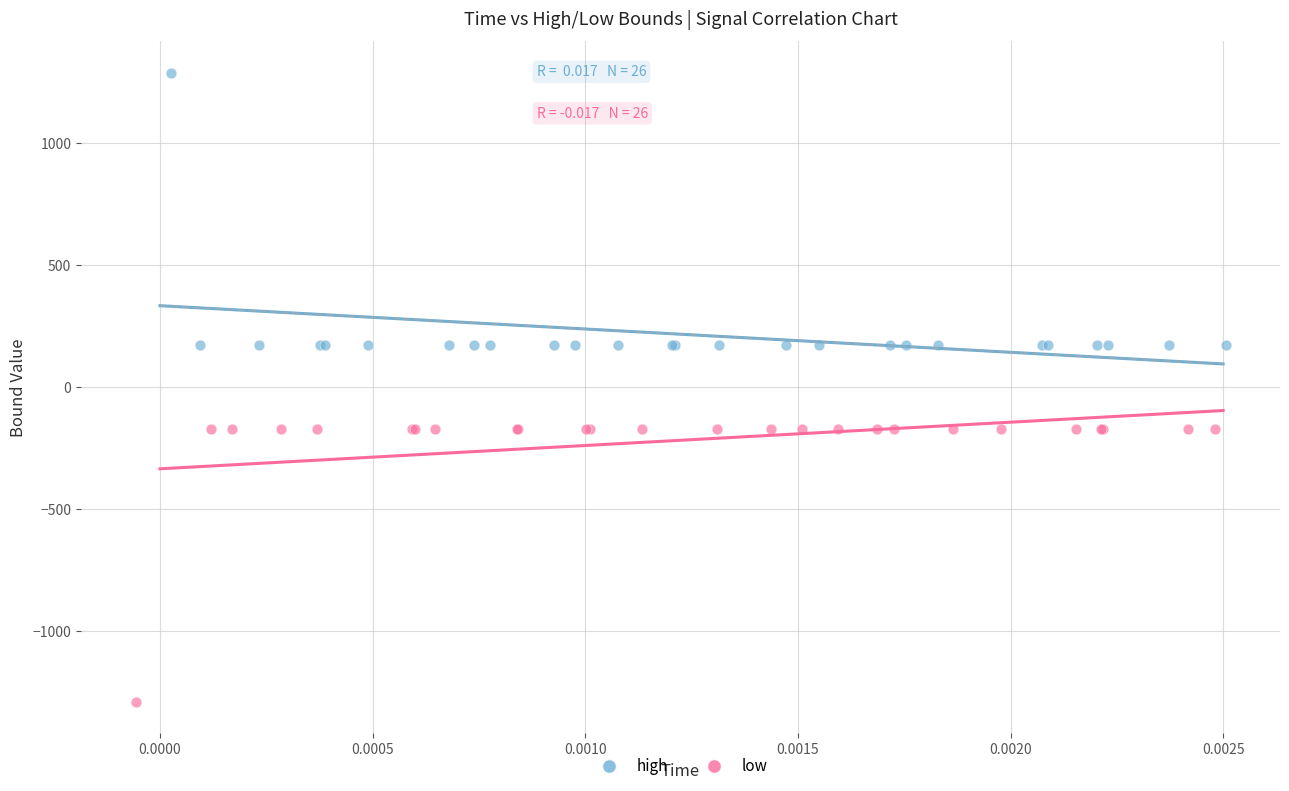

Which series contains the highest Y value?

high